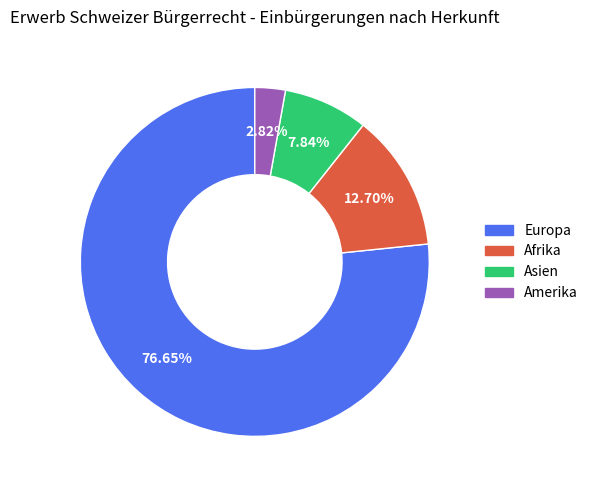

Is there any slice that represents more than half of the pie?

Yes